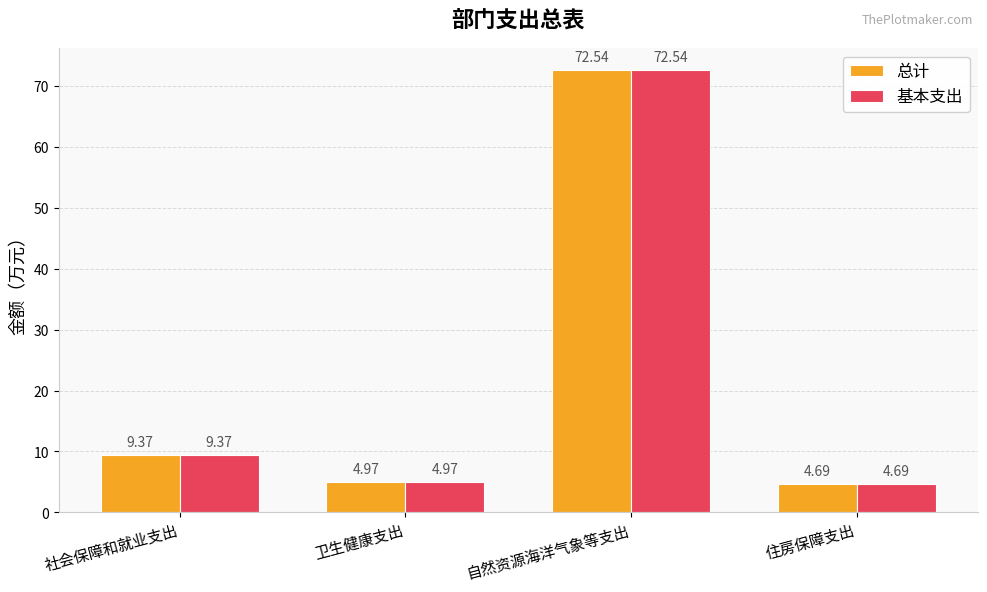

Does the chart contain stacked bars?

No